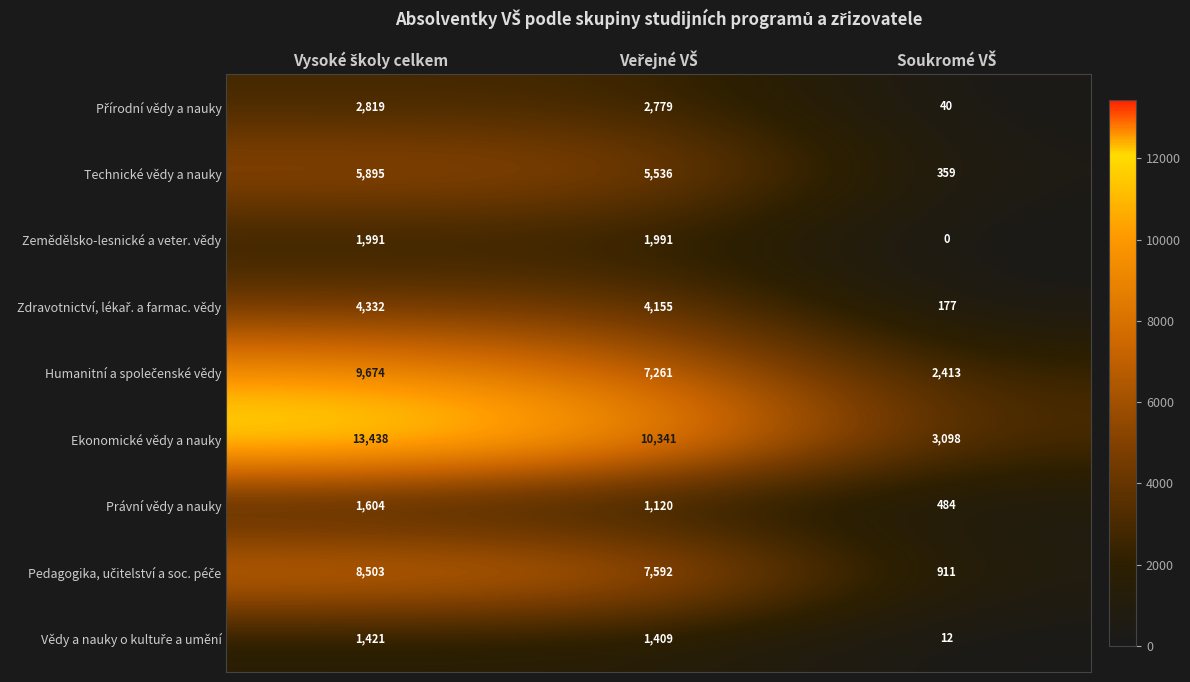

What is the sum of all Právní vědy a nauky values?

3208